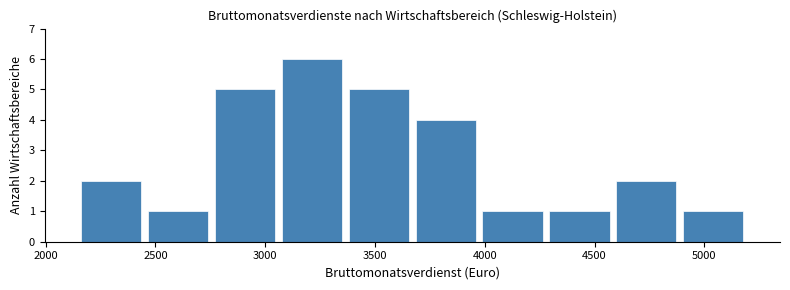

Reading left to right, transcribe this chart: for each bar, give the range it covers on the x-axis and its height. Neither the bar edges nor the heights are printed on the chart, so give them approximately, as read against the axes.

2150 to 2450: 2
2450 to 2750: 1
2750 to 3050: 5
3050 to 3350: 6
3350 to 3650: 5
3650 to 3950: 4
3950 to 4300: 1
4300 to 4600: 1
4600 to 4900: 2
4900 to 5200: 1